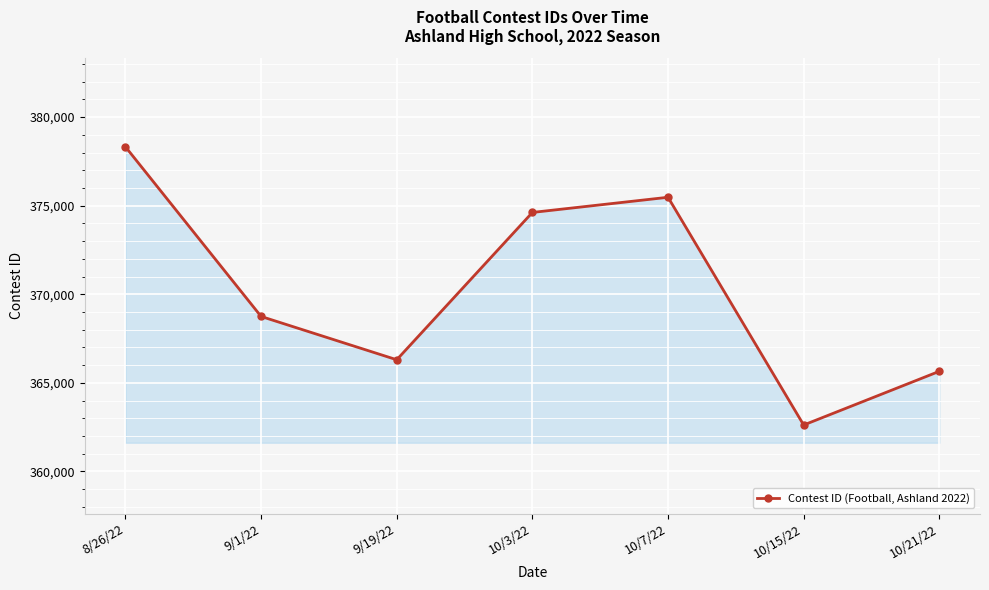

What position from the left is 10/15/22?

6